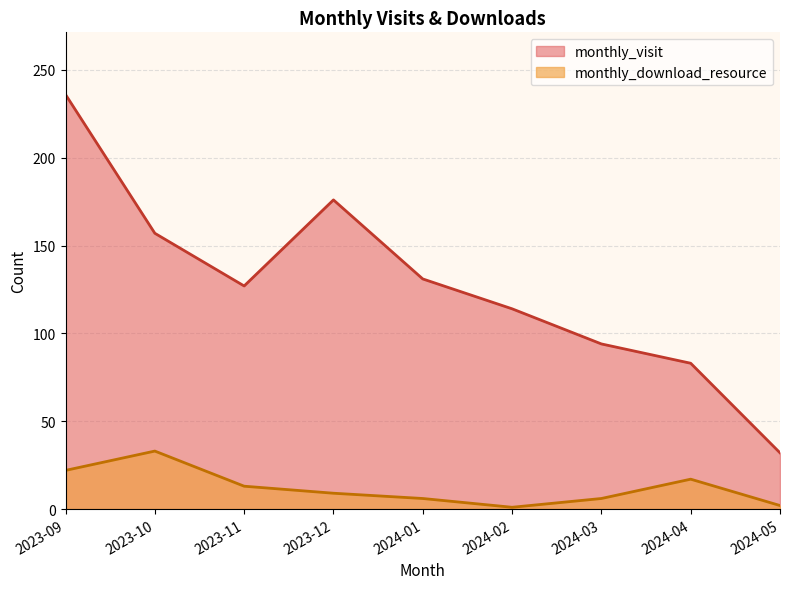

What is the difference between the highest and lowest values at 2023-10?

124